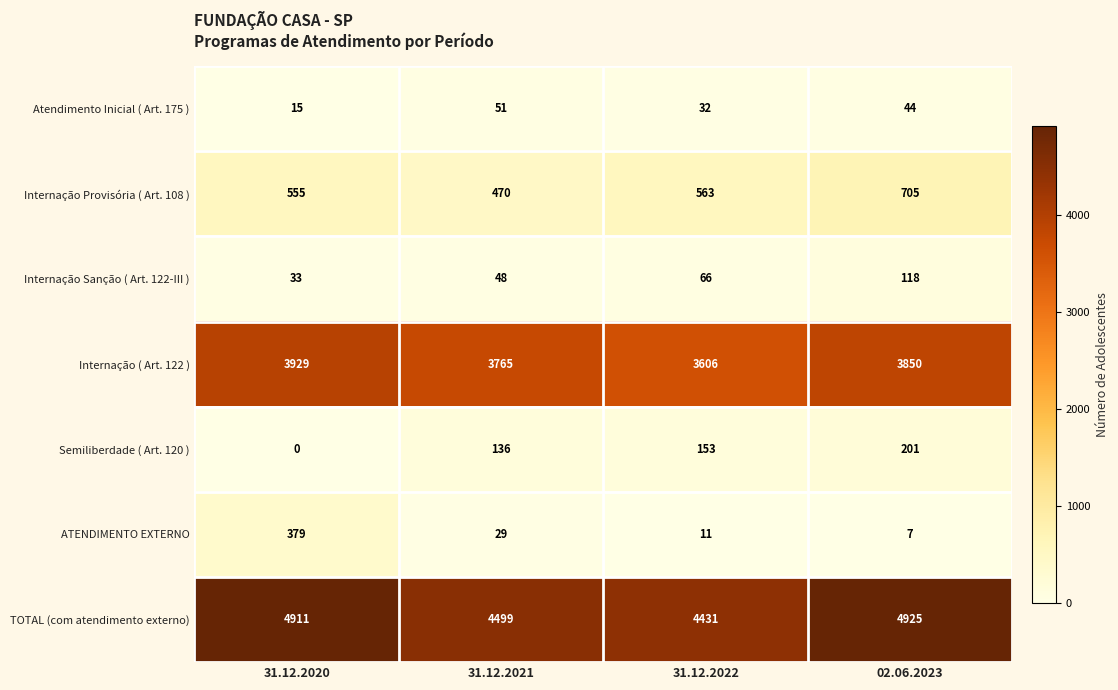

At which category is the sum across all series the highest?

02.06.2023